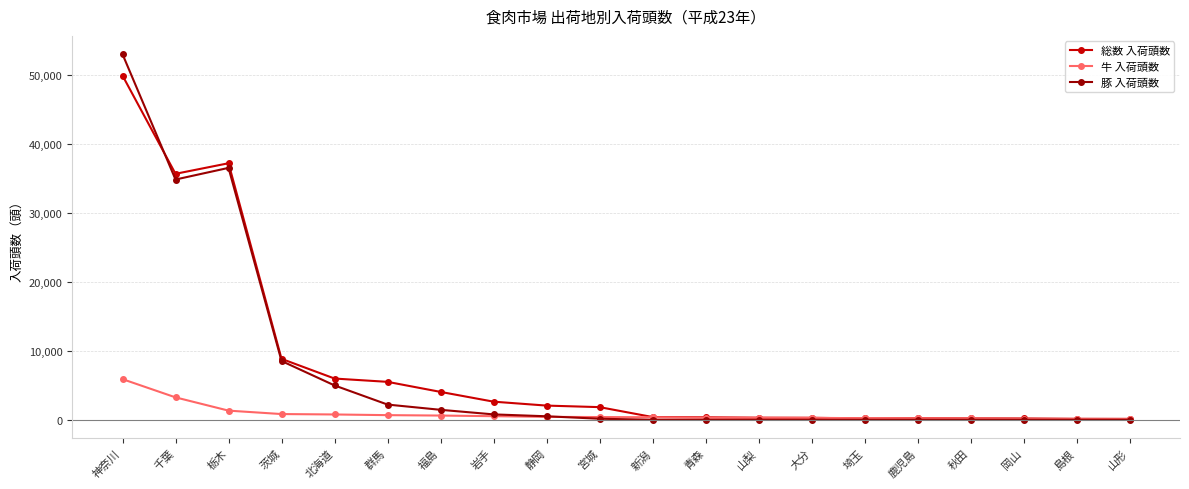

Which series has the widest spread of values?

豚 入荷頭数